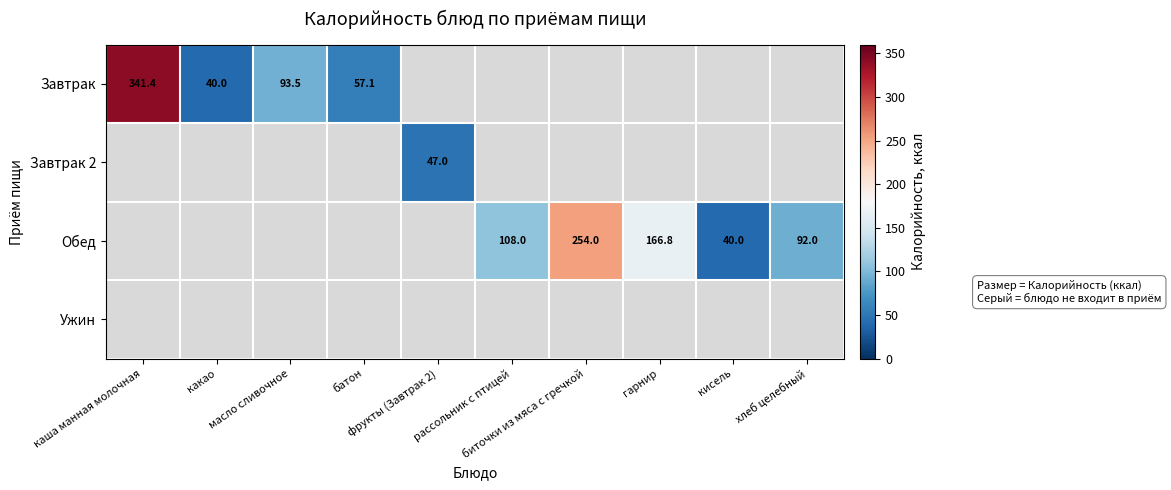

Which category has the highest value across all series?

каша манная молочная